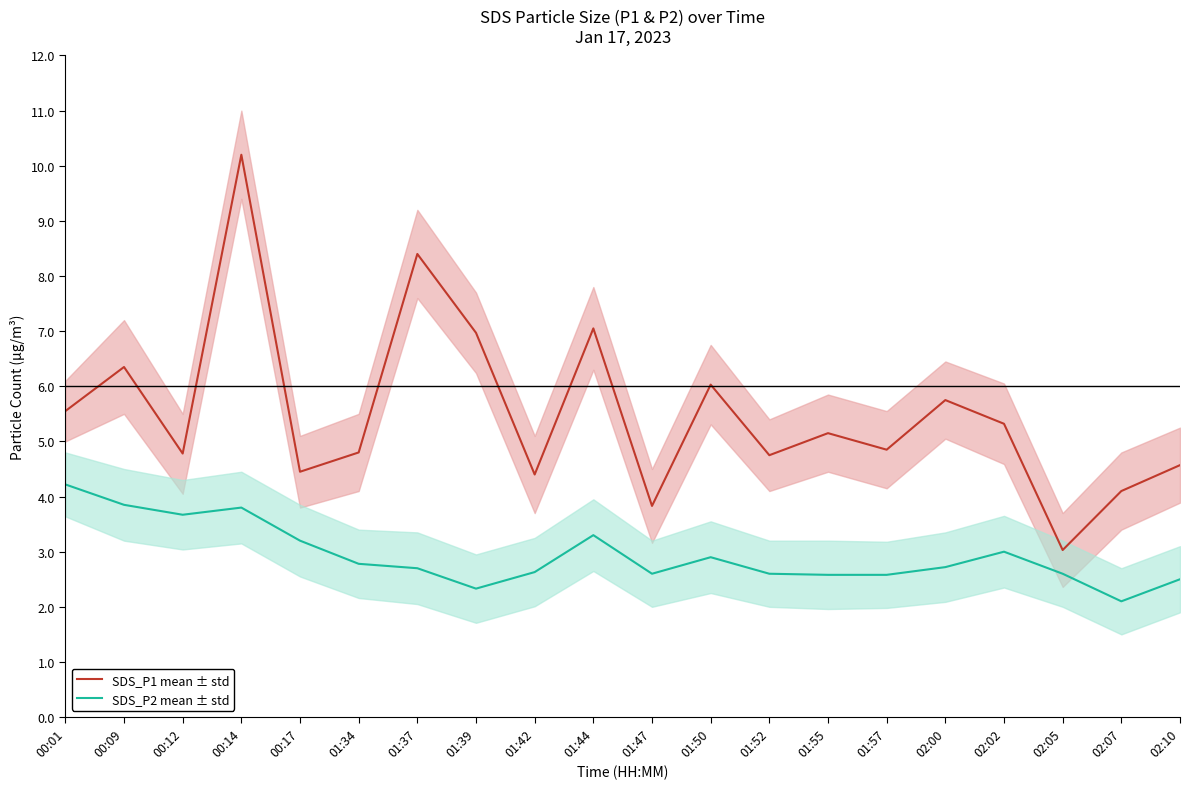

Which series has the largest total across all categories?

SDS_P1 mean ± std